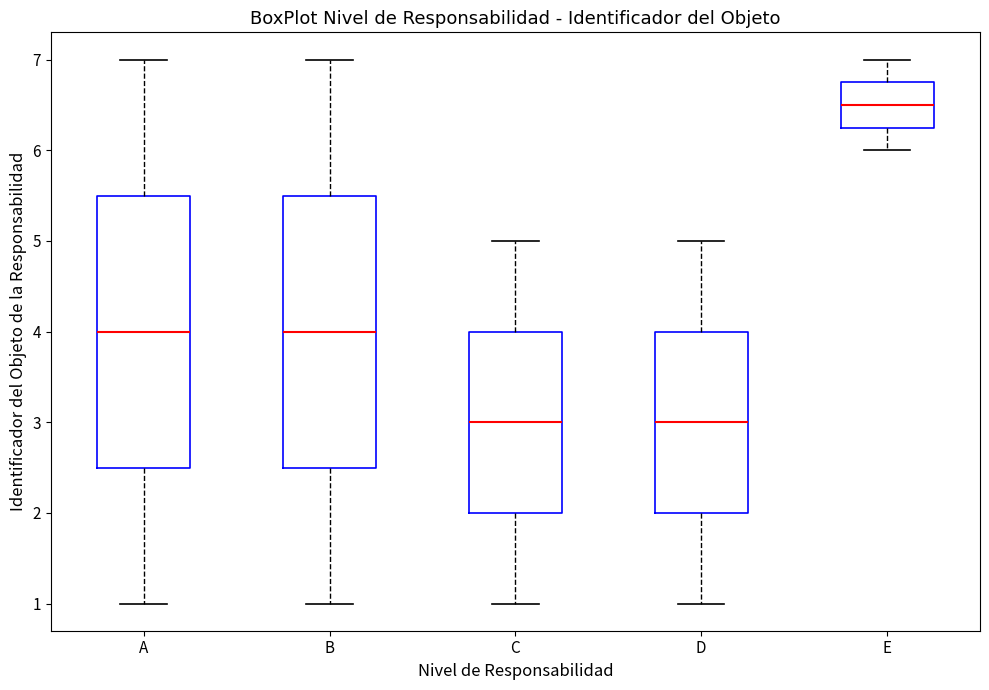

Where does the upper whisker of the box for C end on the y-axis? The values are not printed on the chart, so give them approximately, as read against the axis.

5.0